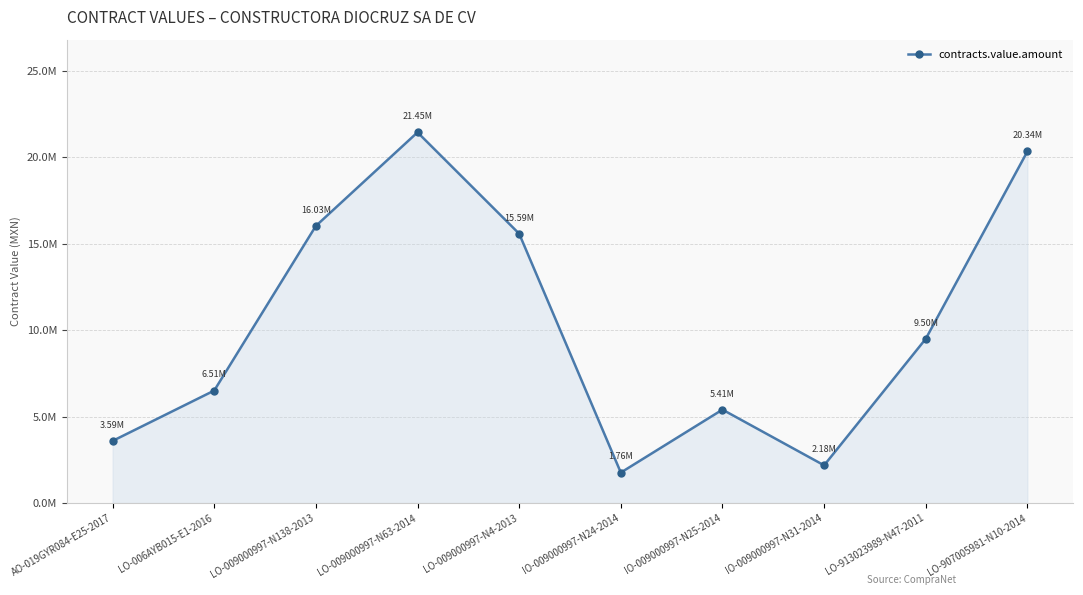

True or false: there are more than 2 points higher than both neighbors.

False